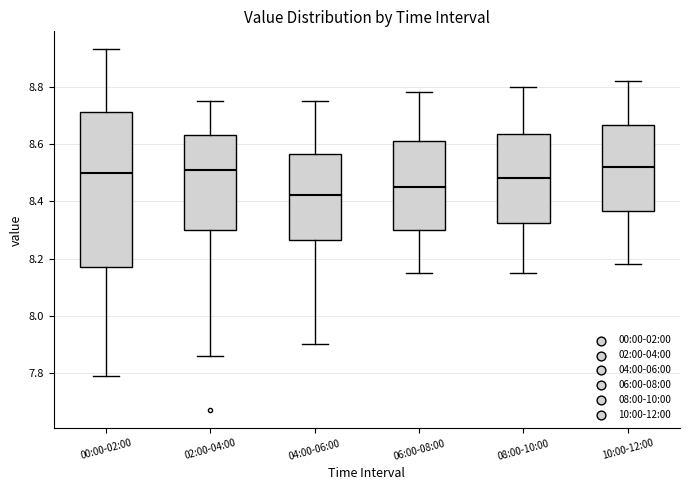

Where is the upper edge of the box for 04:00-06:00 on the y-axis? The values are not printed on the chart, so give them approximately, as read against the axis.

8.56